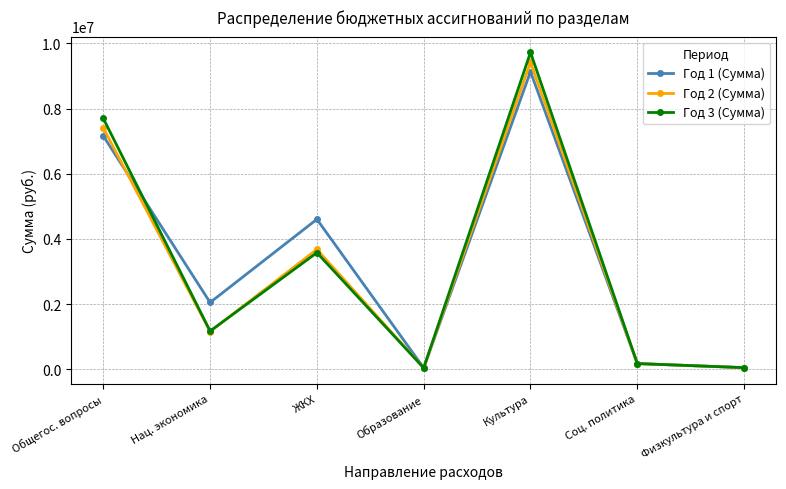

What are all the series names shown in the legend?

Год 1 (Сумма), Год 2 (Сумма), Год 3 (Сумма)